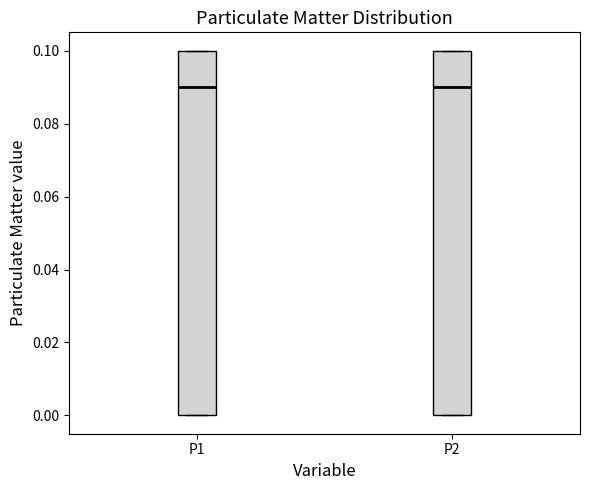

Where is the upper edge of the box for P2 on the y-axis? The values are not printed on the chart, so give them approximately, as read against the axis.

0.10